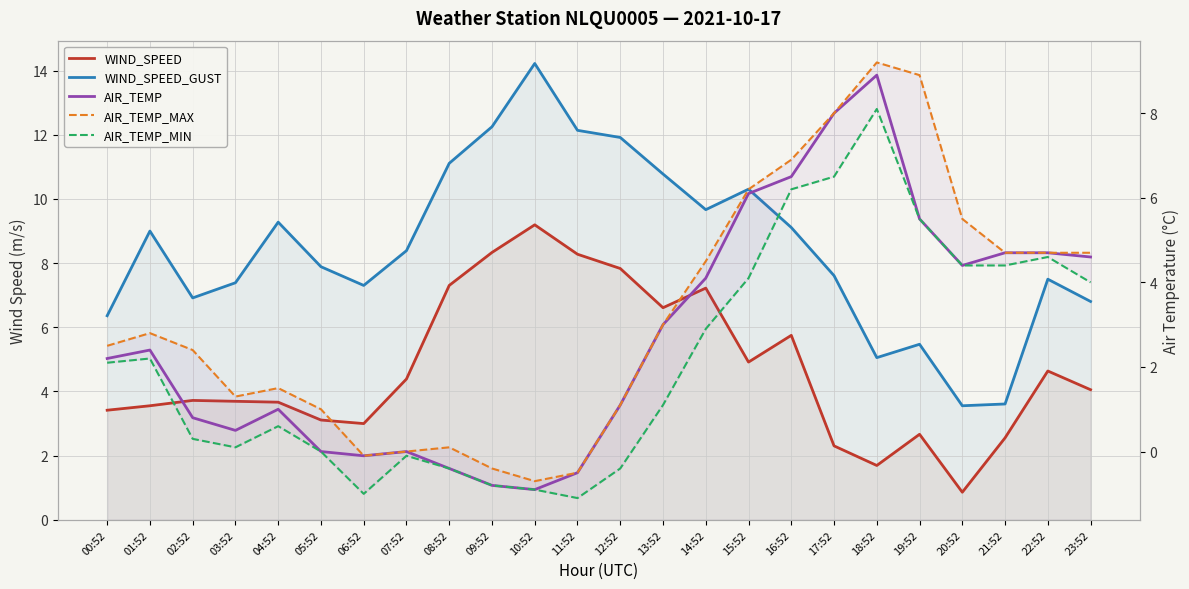

What is the spread (max minus min) of values at 00:52?

4.3